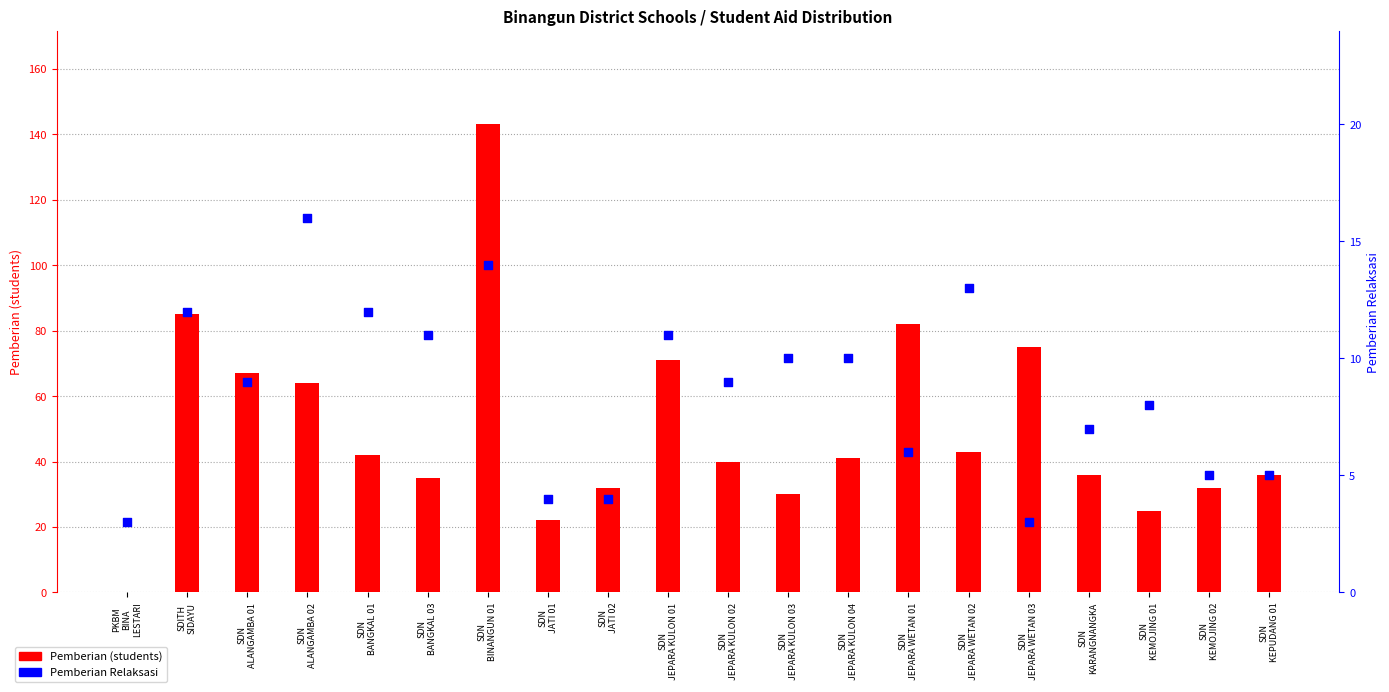

Is the value of Pemberian at SDN
JEPARA KULON 03 greater than the value of Pemberian Relaksasi at SDN
BANGKAL 03?

Yes